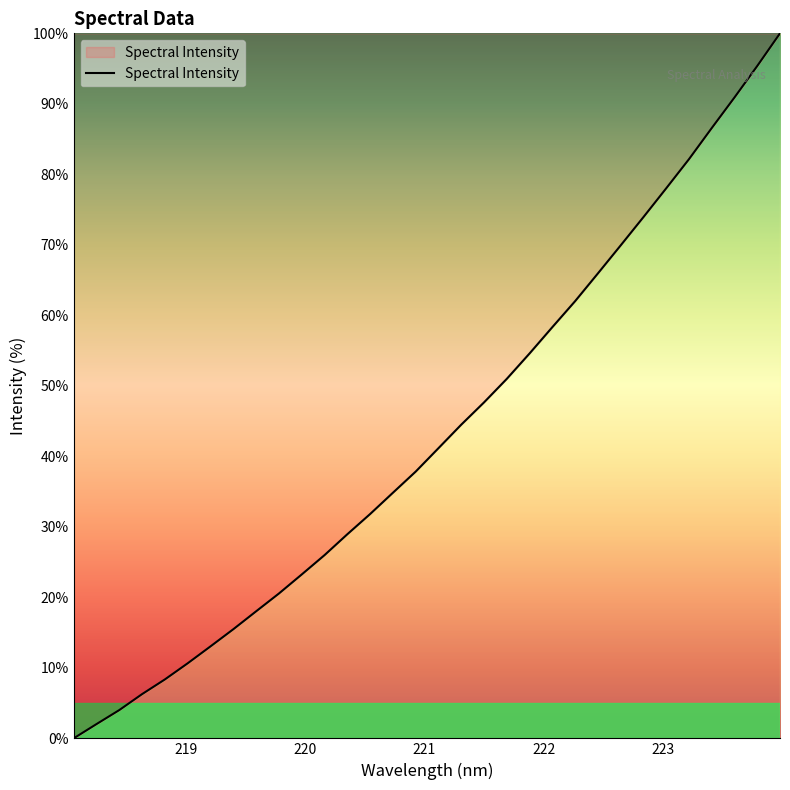

Reading left to right, transcribe all the data shown in this chart.

0.0	2.0	4.0	6.3	8.4	10.6	13.0	15.5	18.0	20.5	23.2	26.0	28.9	31.8	34.8	37.8	41.2	44.5	47.7	51.0	54.6	58.3	62.0	65.9	69.9	73.9	78.0	82.1	86.6	90.9	95.4	100.0